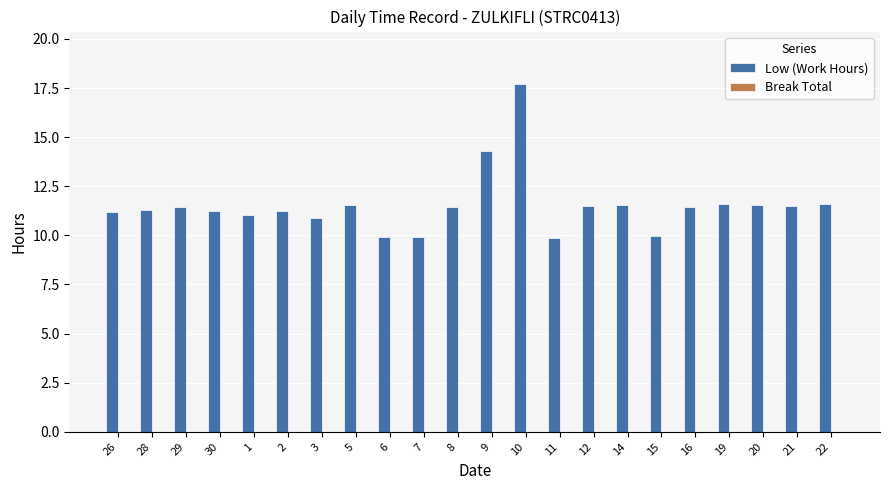

The value at 7 is 6.8. True or false?

False